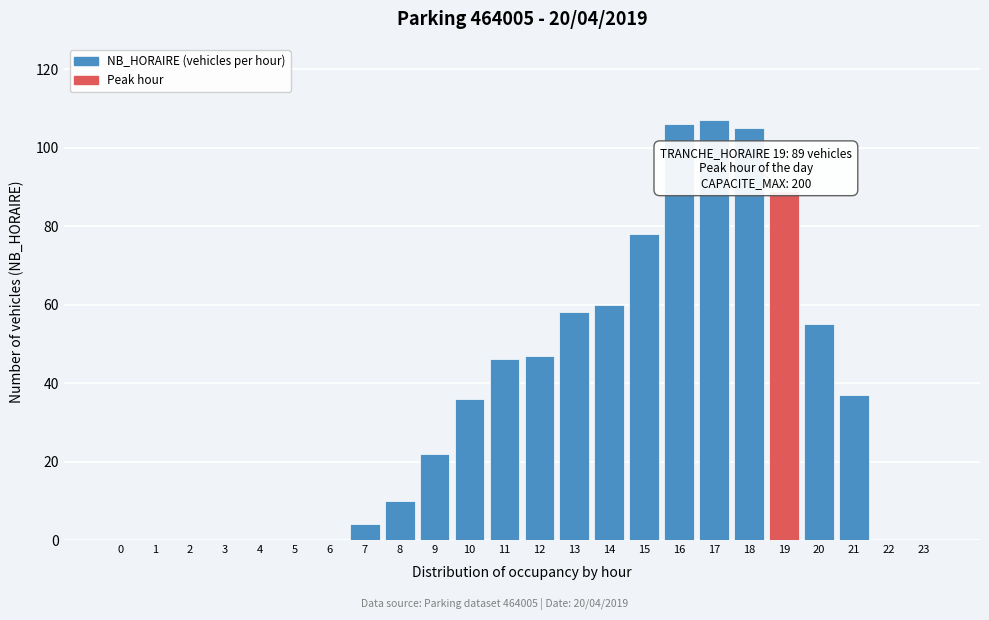

Reading left to right, list all the values displayed in this chart.

0=0	1=0	2=0	3=0	4=0	5=0	6=0	7=4	8=10	9=22	10=36	11=46	12=47	13=58	14=60	15=78	16=106	17=107	18=105	19=89	20=55	21=37	22=0	23=0